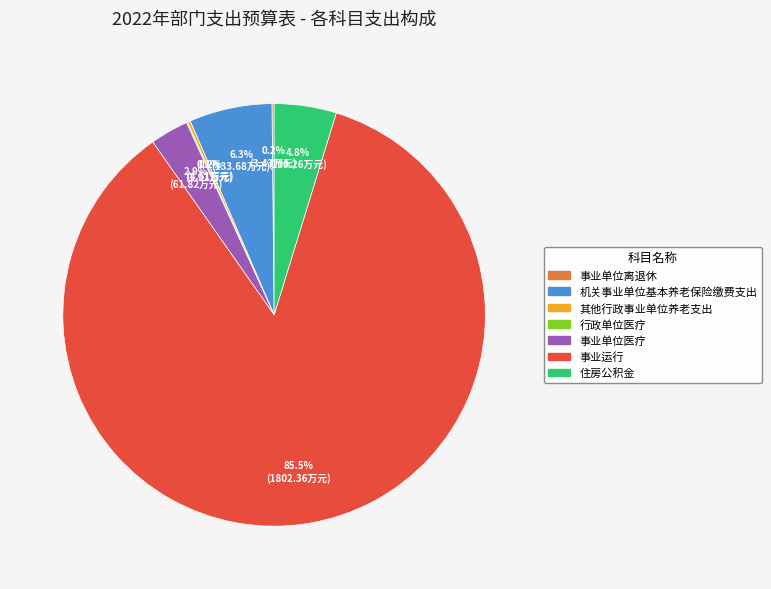

What is the largest slice in the pie chart?

事业运行